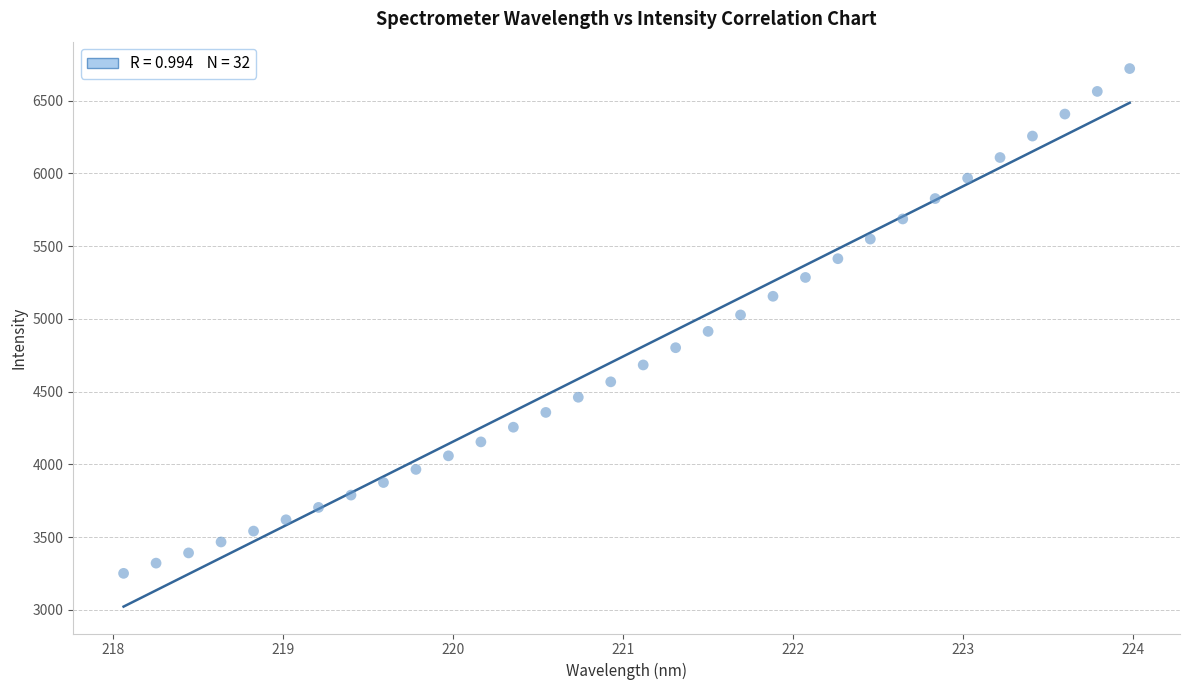

What is the range of X values (max minus min)?

5.9